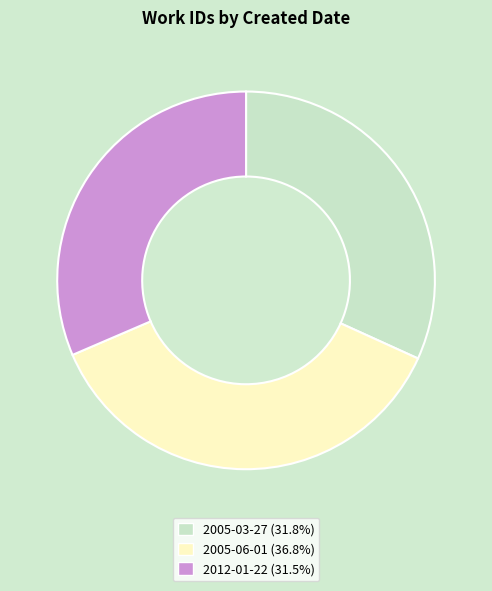

Is there a majority slice in this chart?

No